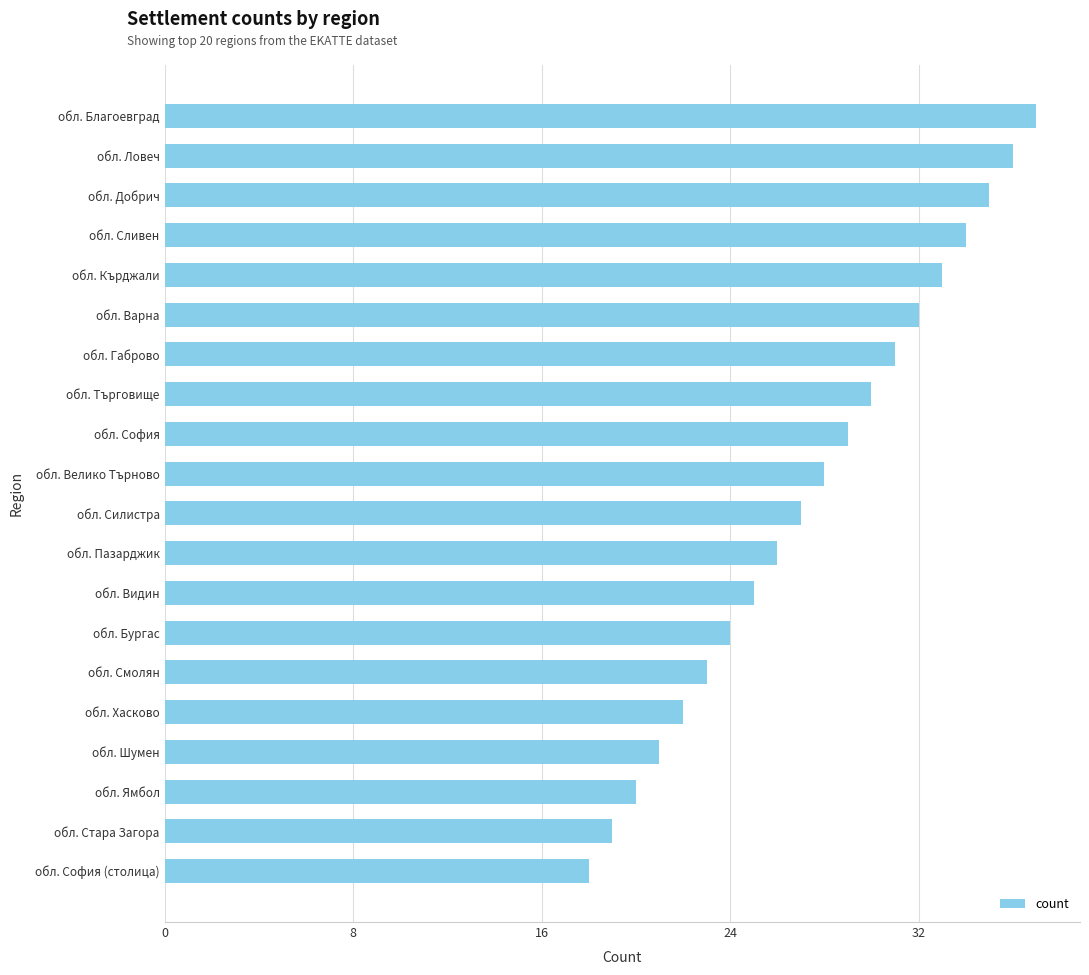

At which label is the value closest to 27?

обл. Силистра